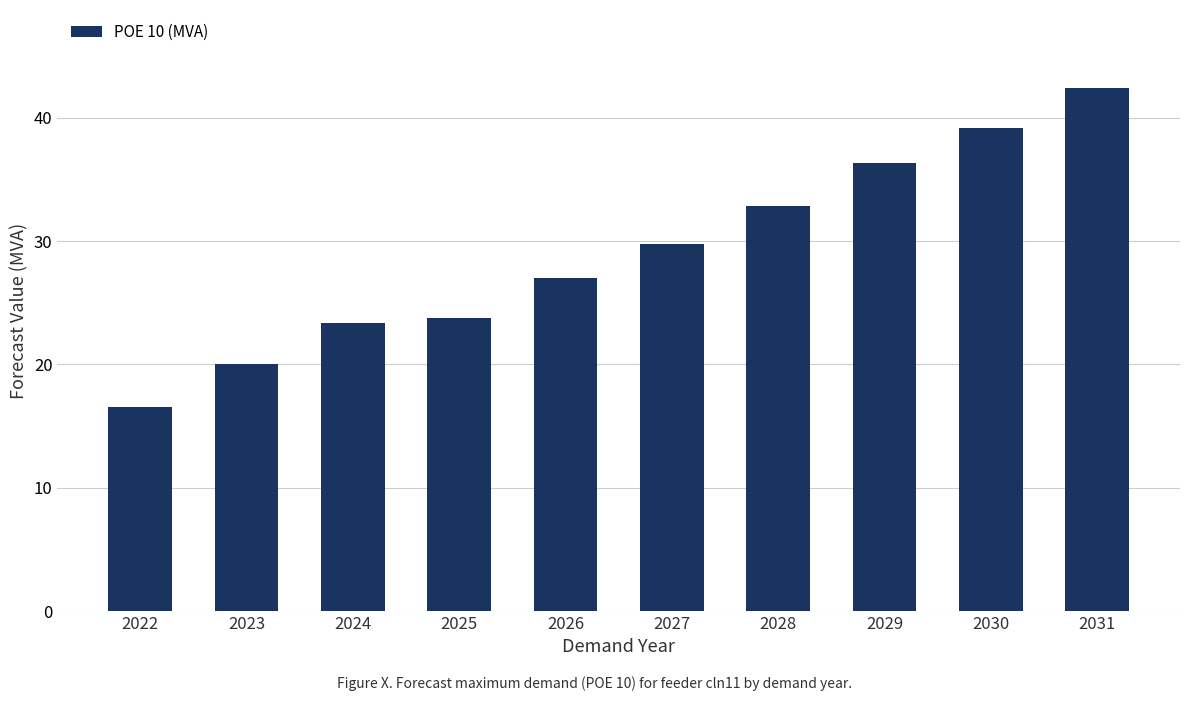

True or false: the data shows 35.5 at 2026.

False